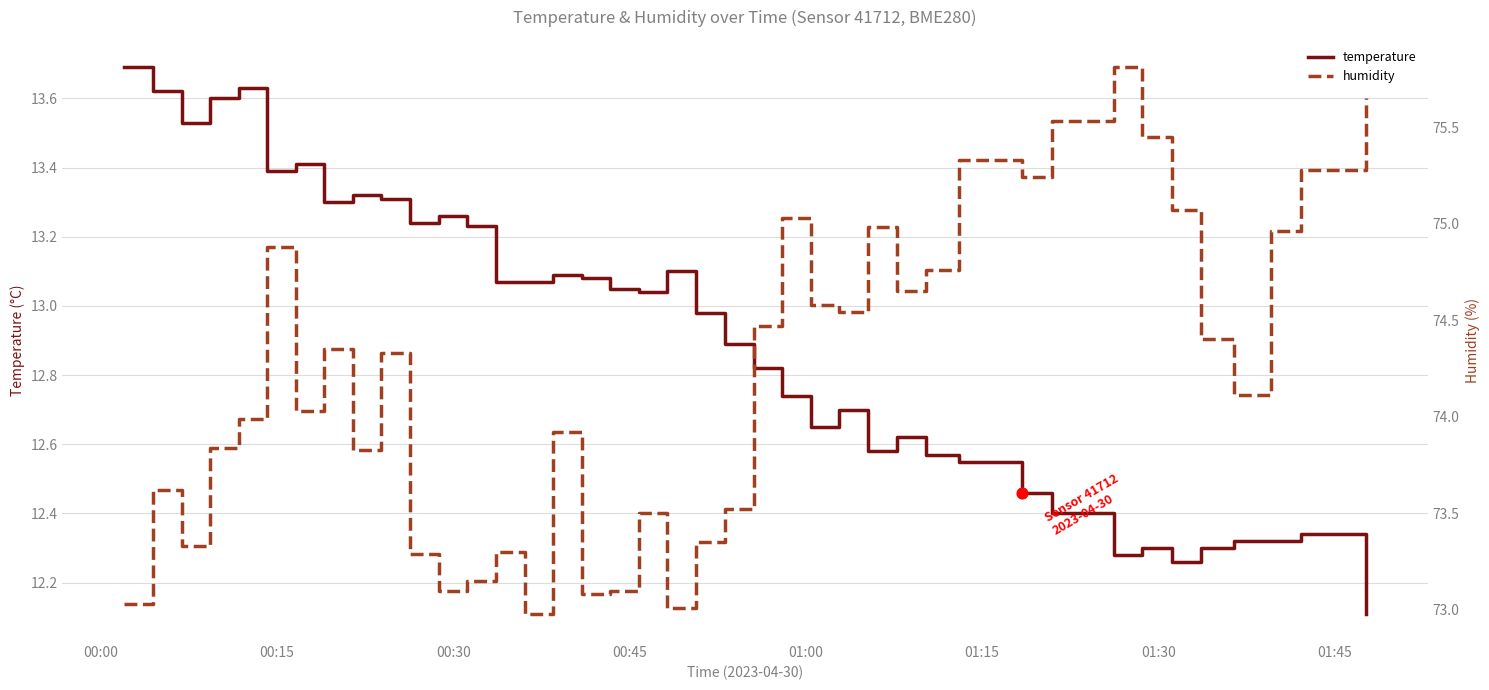

Which series reaches the minimum Y coordinate?

temperature